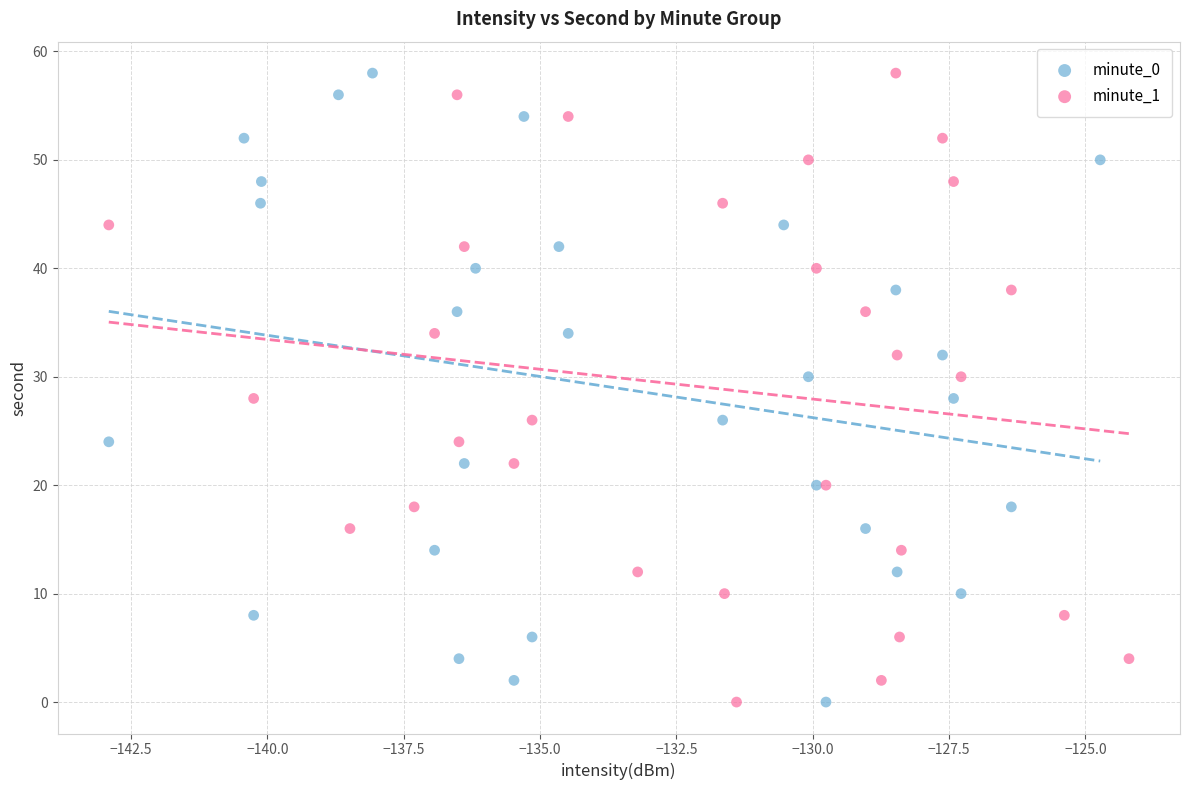

What are all the series names shown in the legend?

minute_0, minute_1